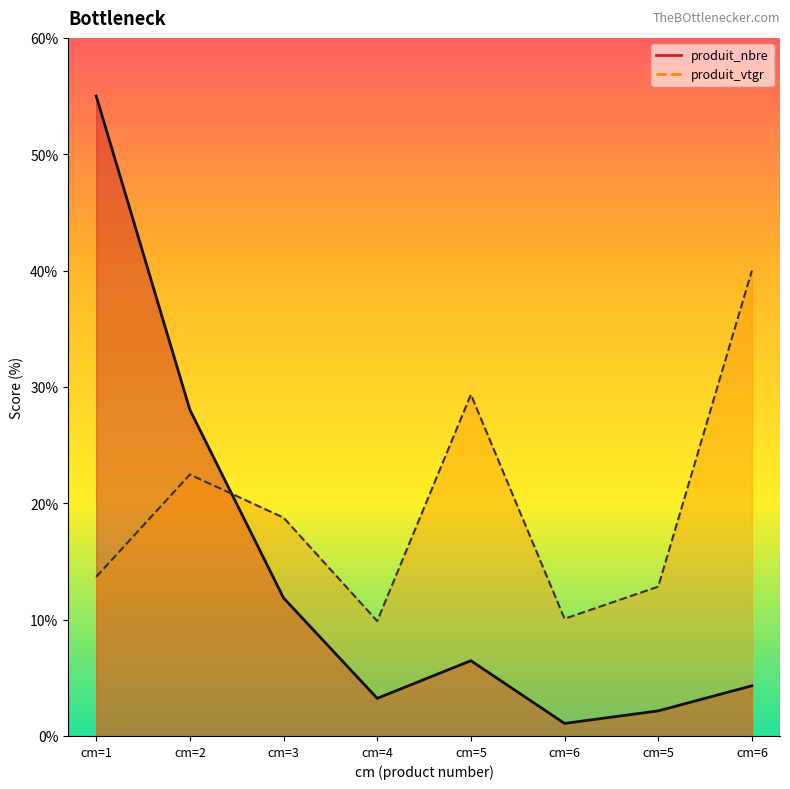

At which category does produit_vtgr reach its first local peak?

cm=2